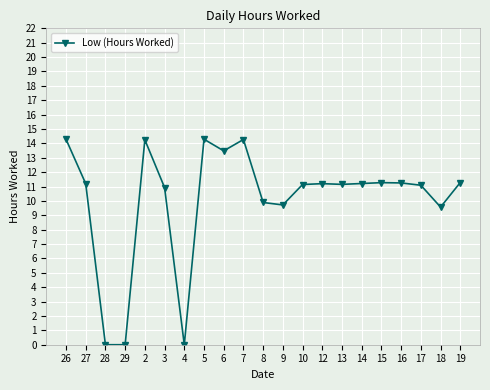

What position from the left is 28?

3